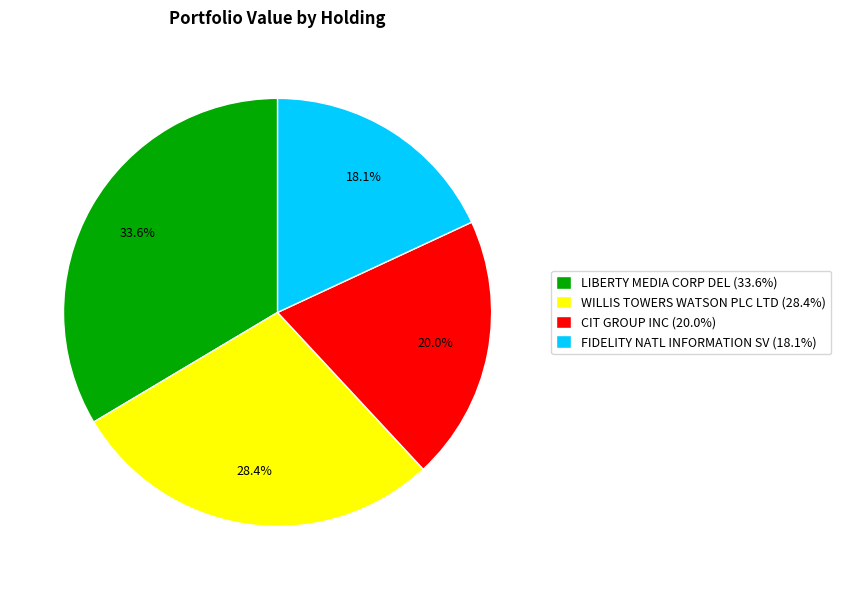

To the nearest percent, what is the difference between the LIBERTY MEDIA CORP DEL and FIDELITY NATL INFORMATION SV slice percentages?

15%